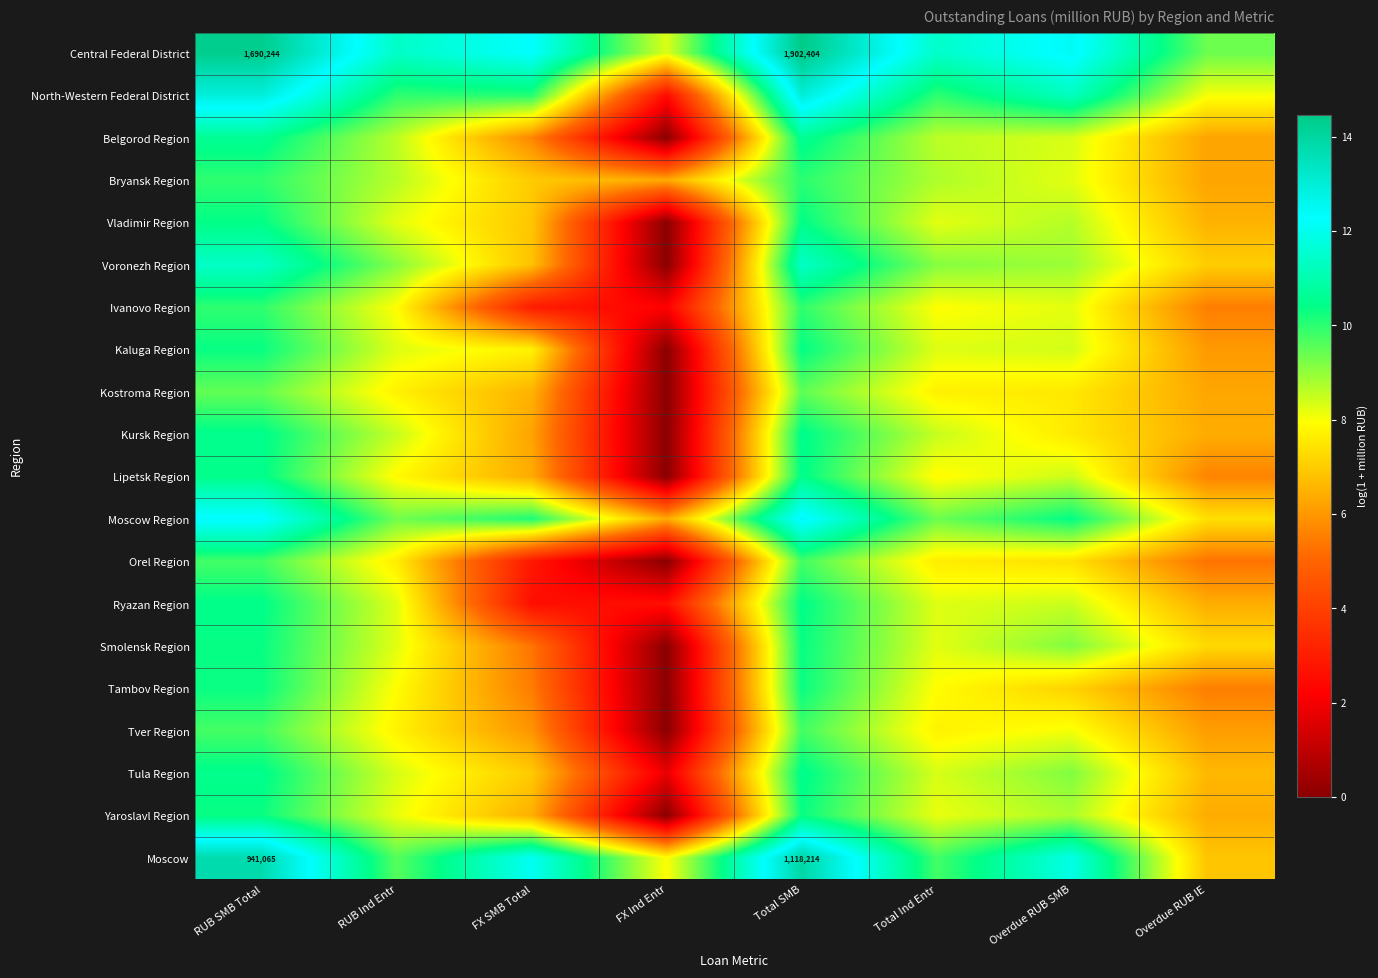

What is the sum of the Kostroma Region values at Overdue RUB IE and RUB SMB Total?

15.7